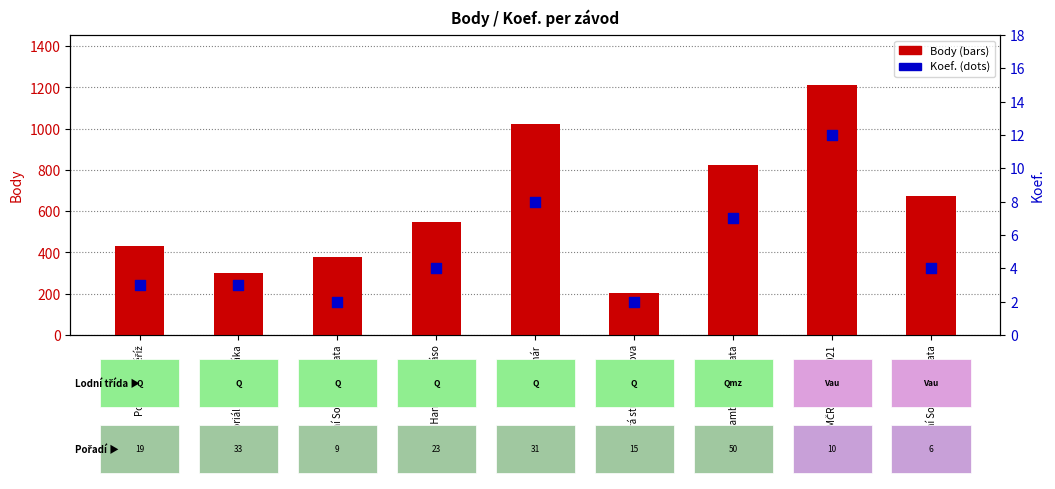

At how many categories does at least one series exceed 1103?

1